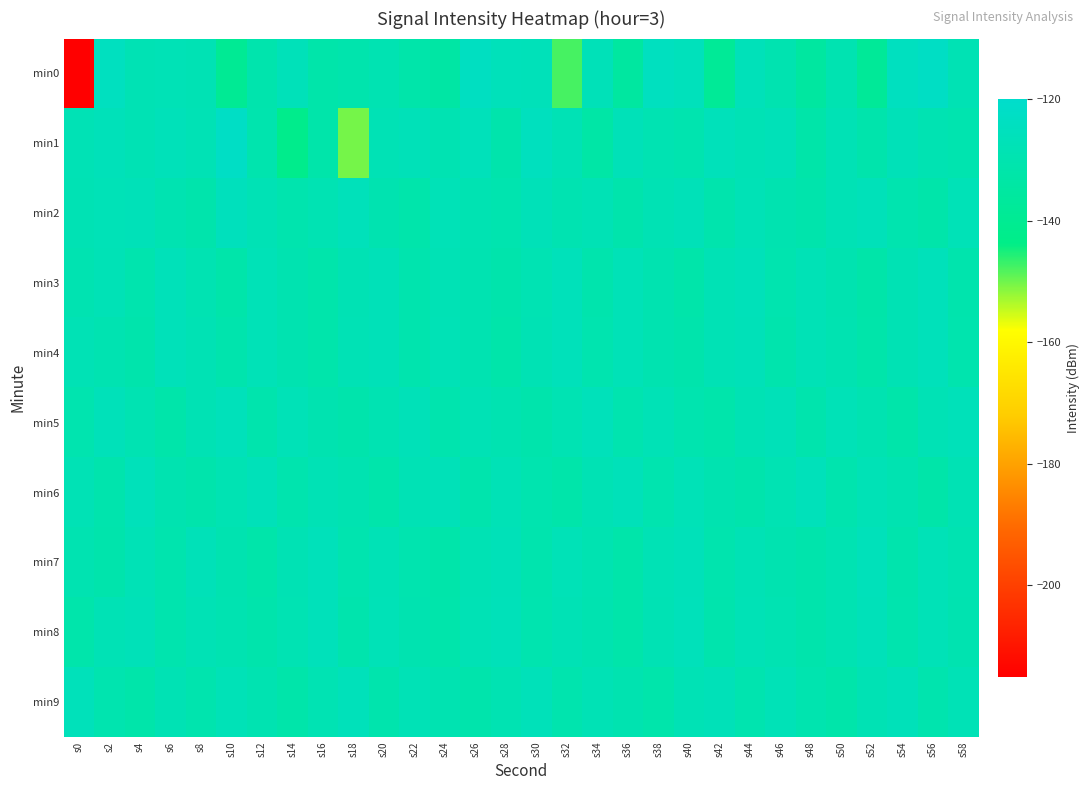

Count the number of data series in this chart.

10